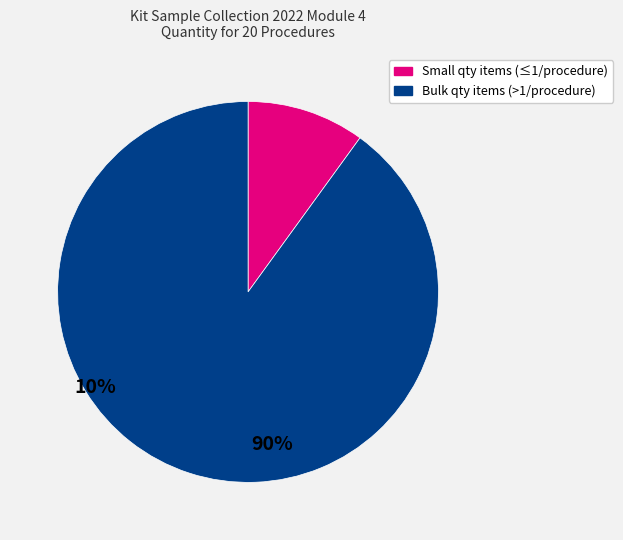

Does any single category account for the majority?

Yes